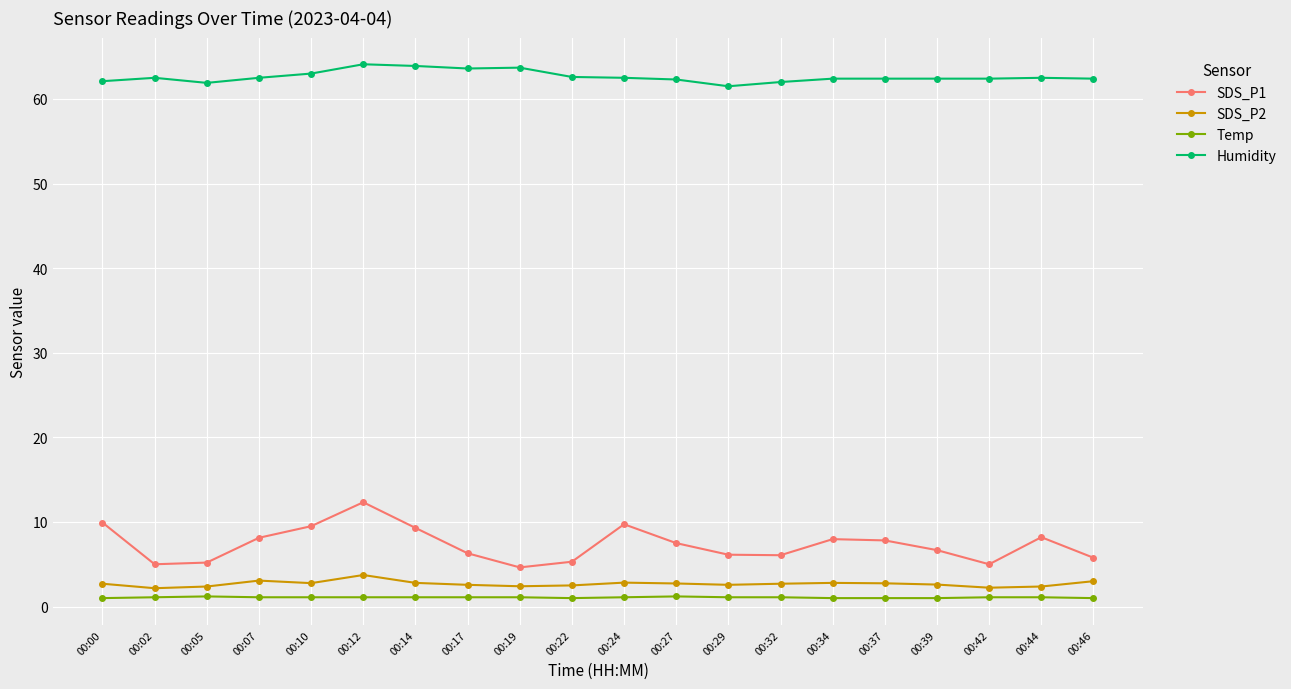

What is the total value across all series at 00:02?

70.8